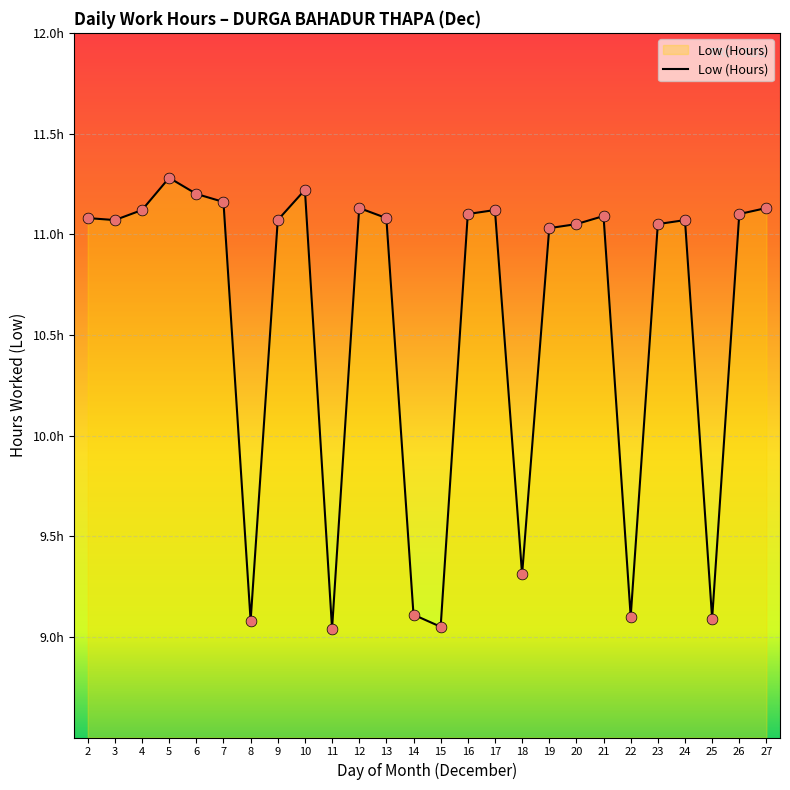

Which has a higher value, 27 or 15?

27